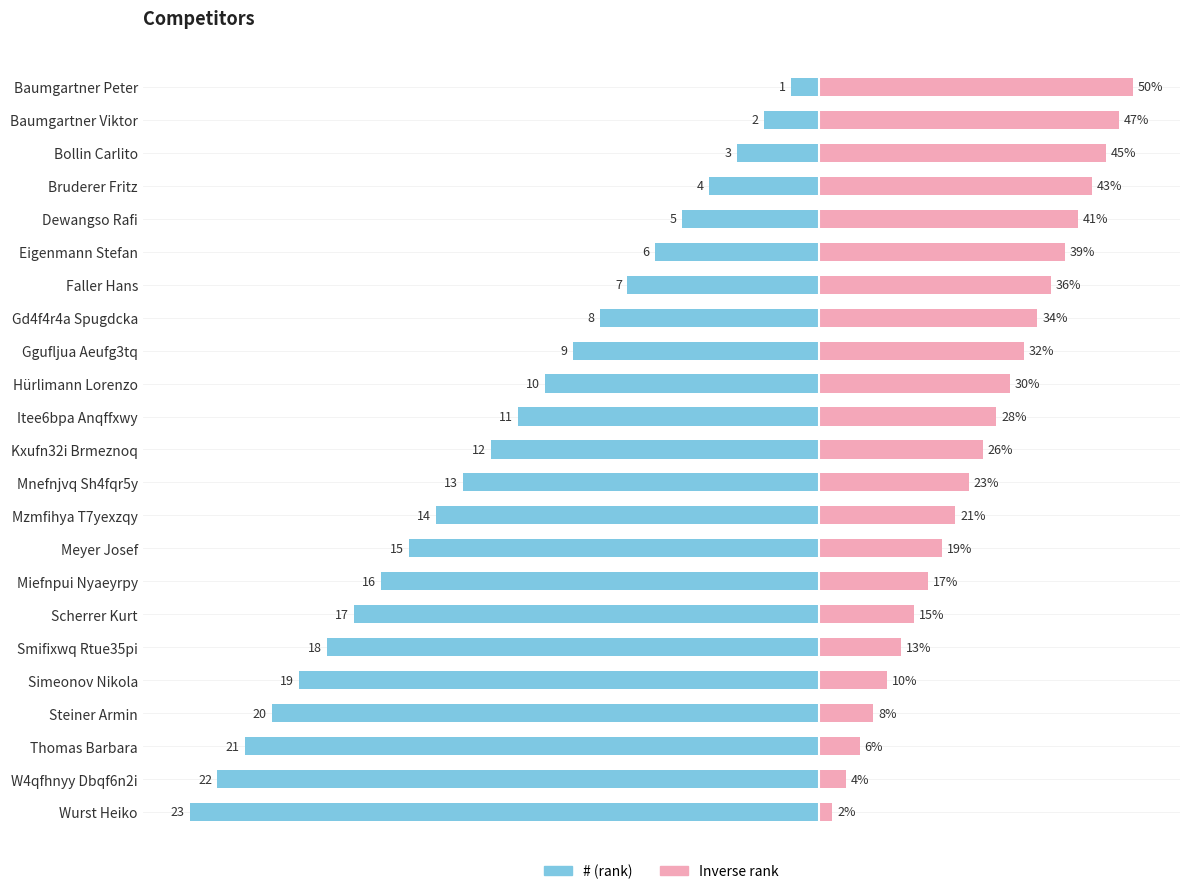

How many values exceed 12?

11